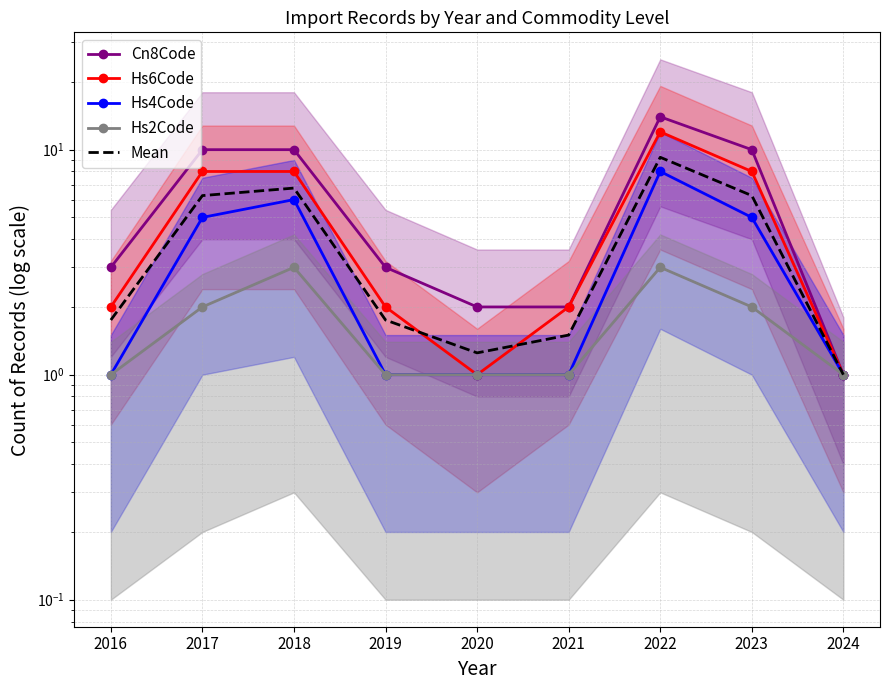

How many series are shown in this chart?

5